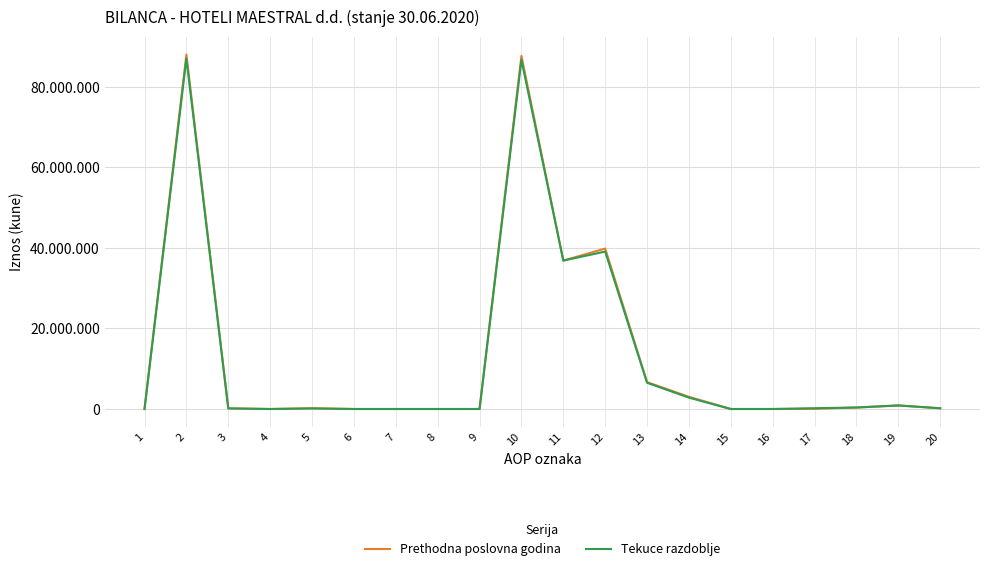

What are all the series names shown in the legend?

Prethodna poslovna godina, Tekuce razdoblje